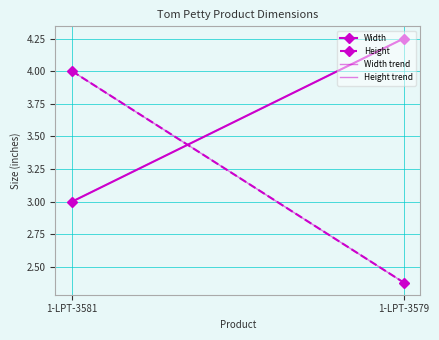

How many lines are shown in the chart?

4